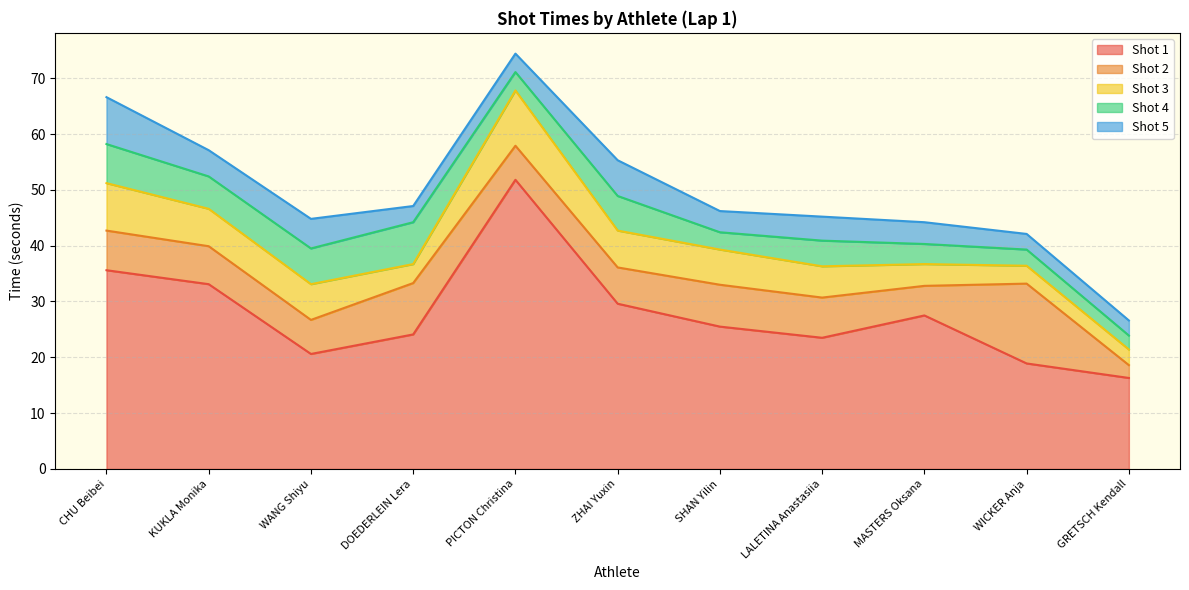

True or false: Shot 5 and Shot 4 cross at least once.

True